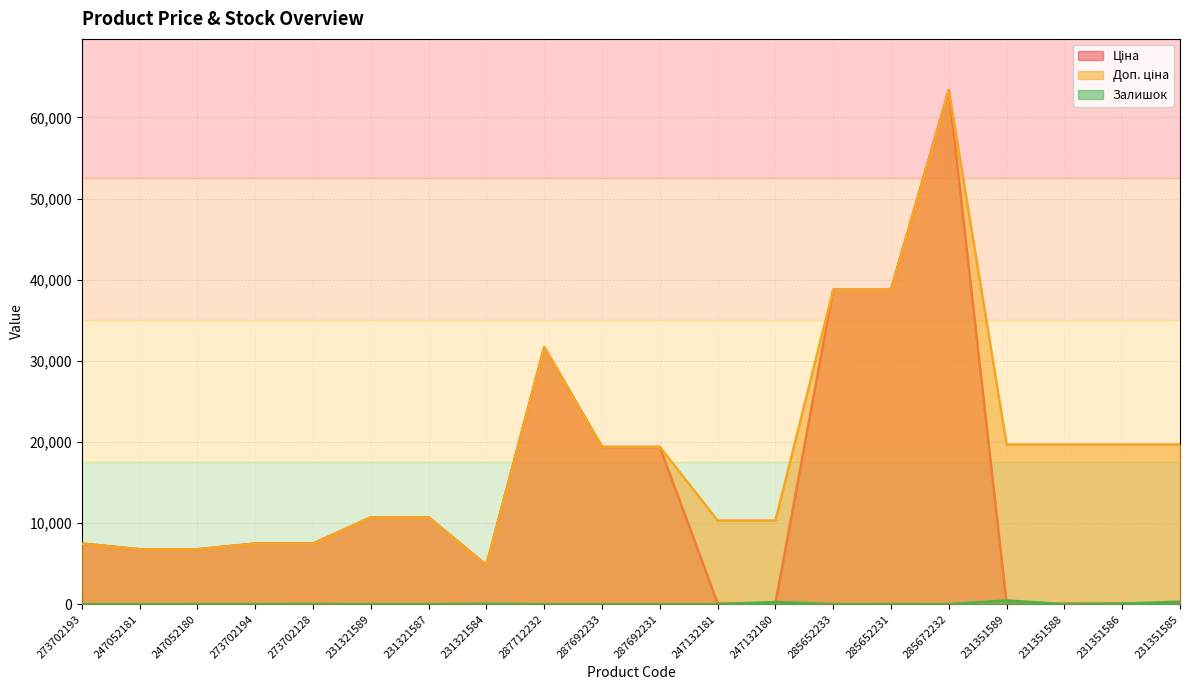

True or false: Доп. ціна and Ціна intersect in this chart.

False